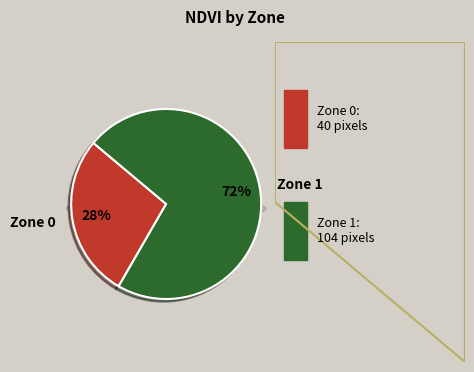

How many slices are in this pie chart?

2